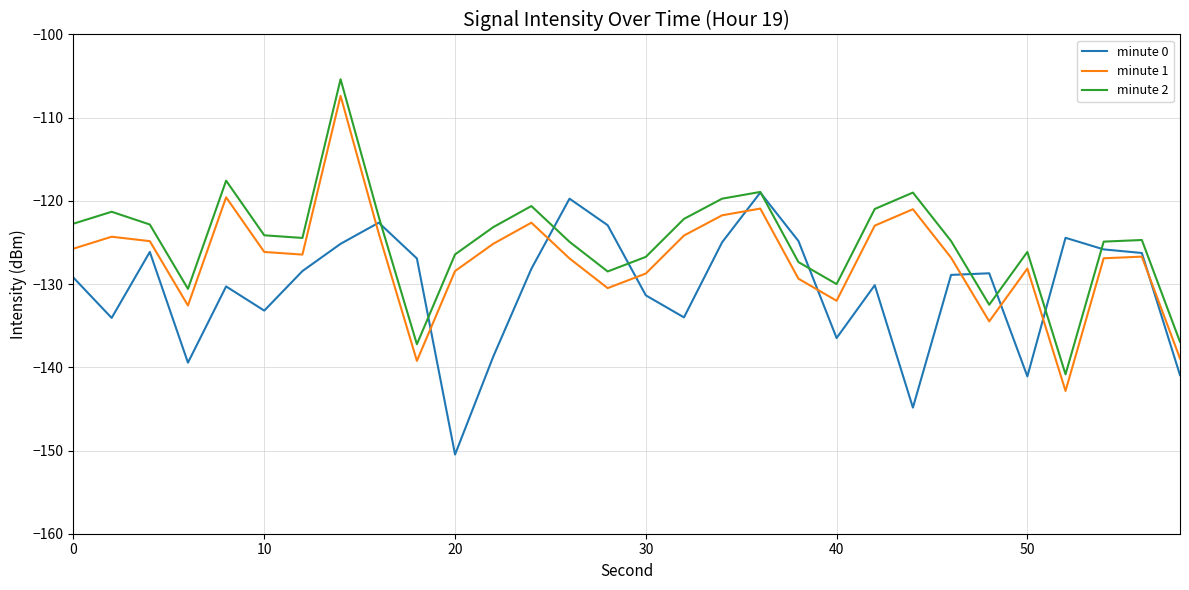

What is the difference between the second highest and minimum values in the minute 1 series?

23.3